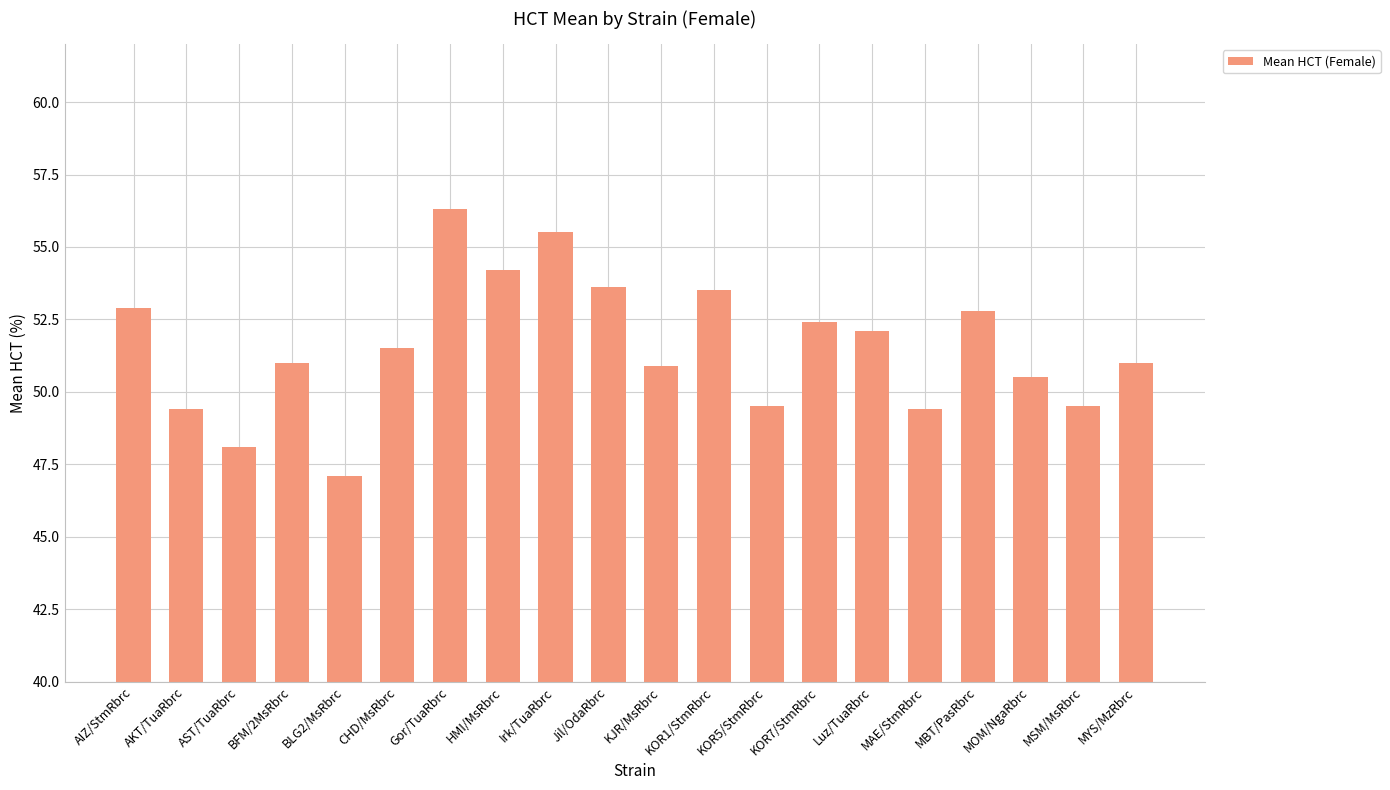

What is the average value?

51.6